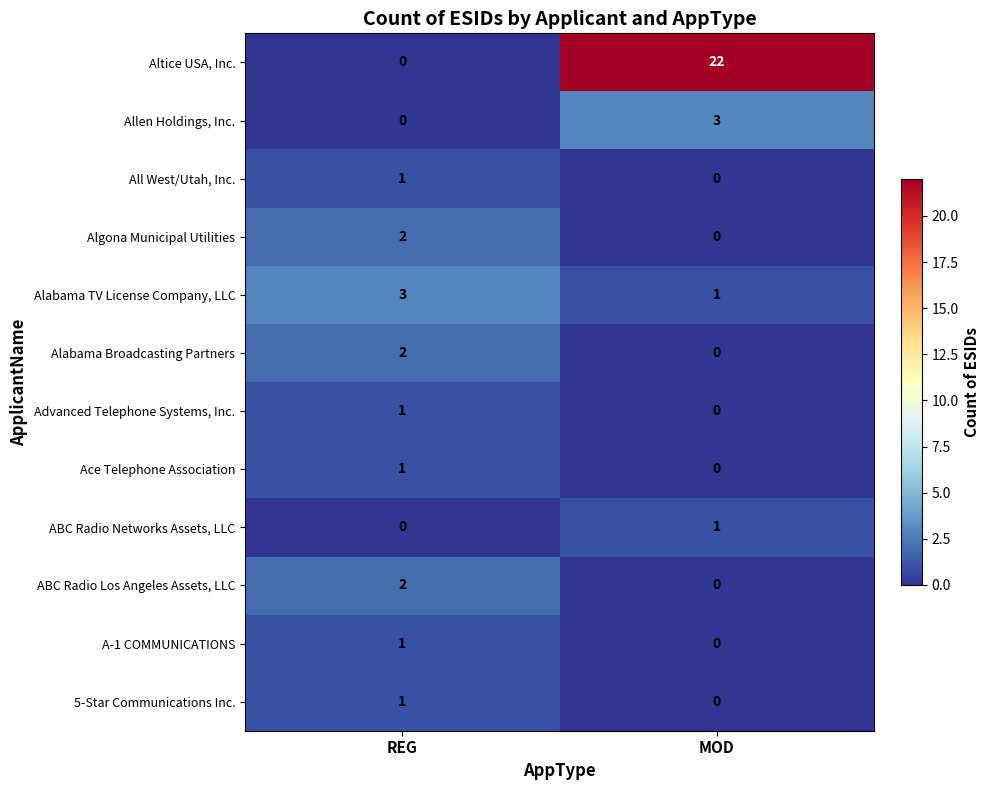

Between REG and MOD, which series saw the biggest shift?

Altice USA, Inc.